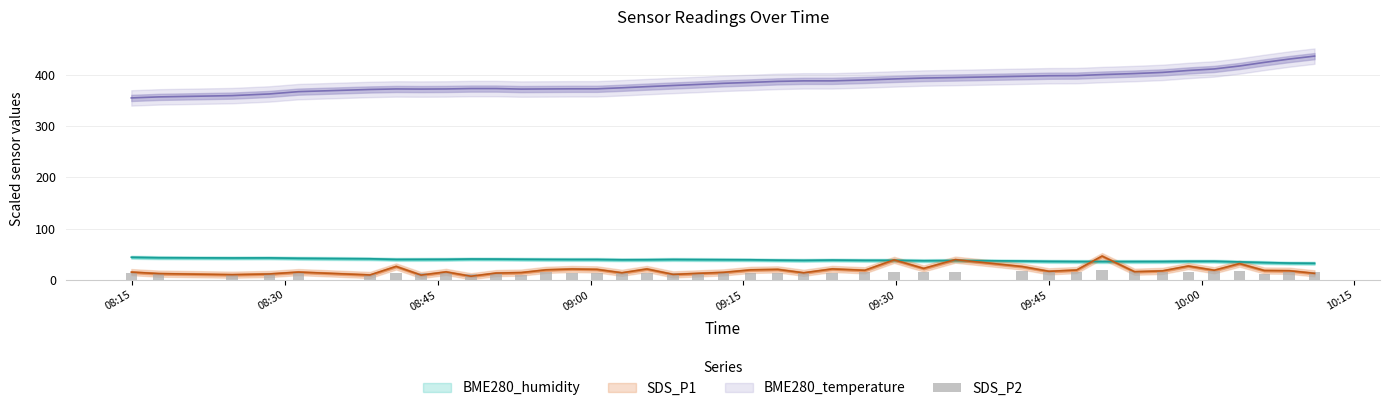

What is the minimum value shown in the chart?

10.5